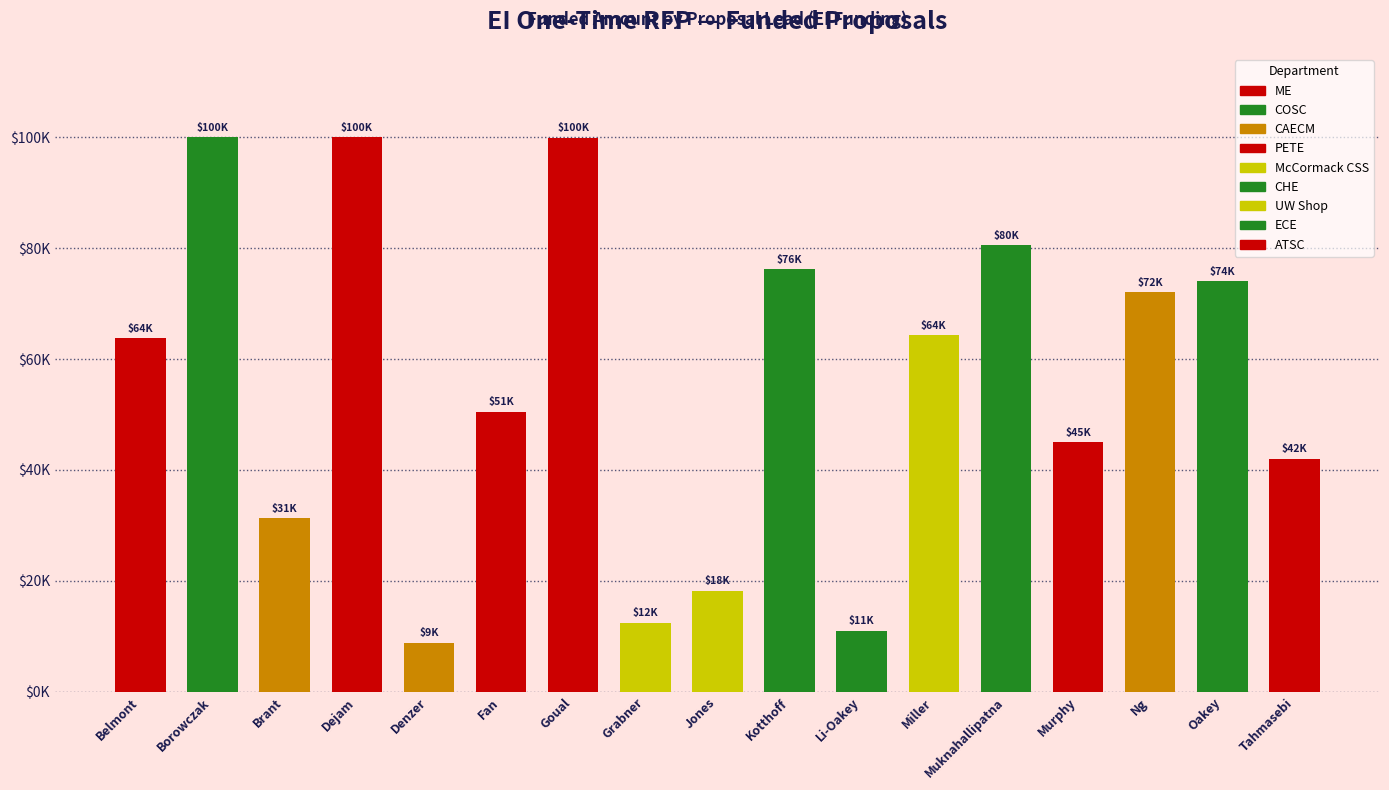

What position from the left is Jones?

9